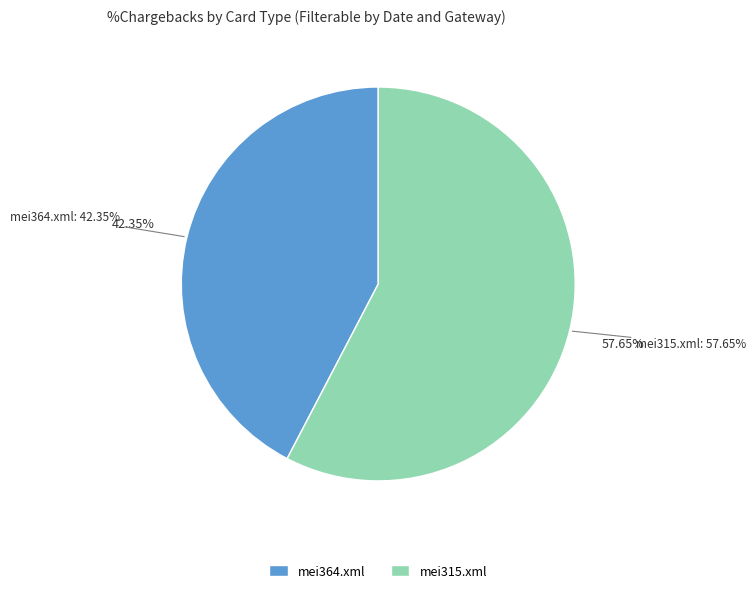

Is there a majority slice in this chart?

Yes